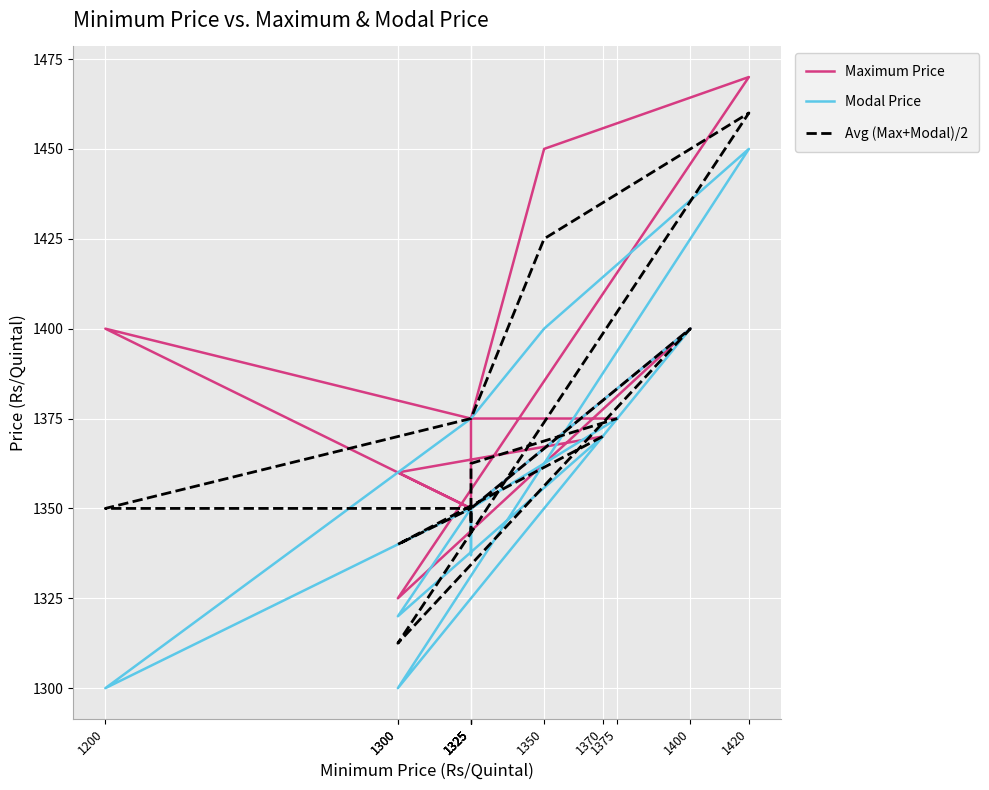

Where does the Avg (Max+Modal)/2 series first go above 1362?

1370